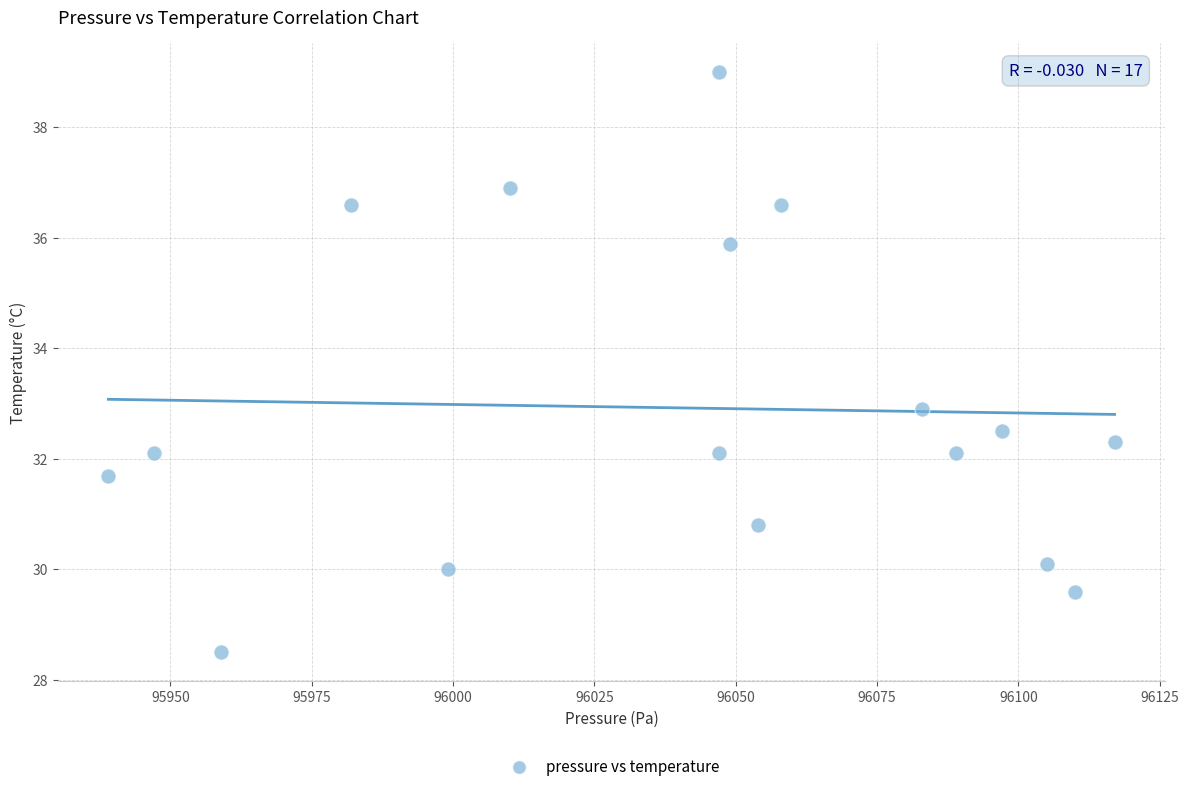

What is the range of X values (max minus min)?

178.0